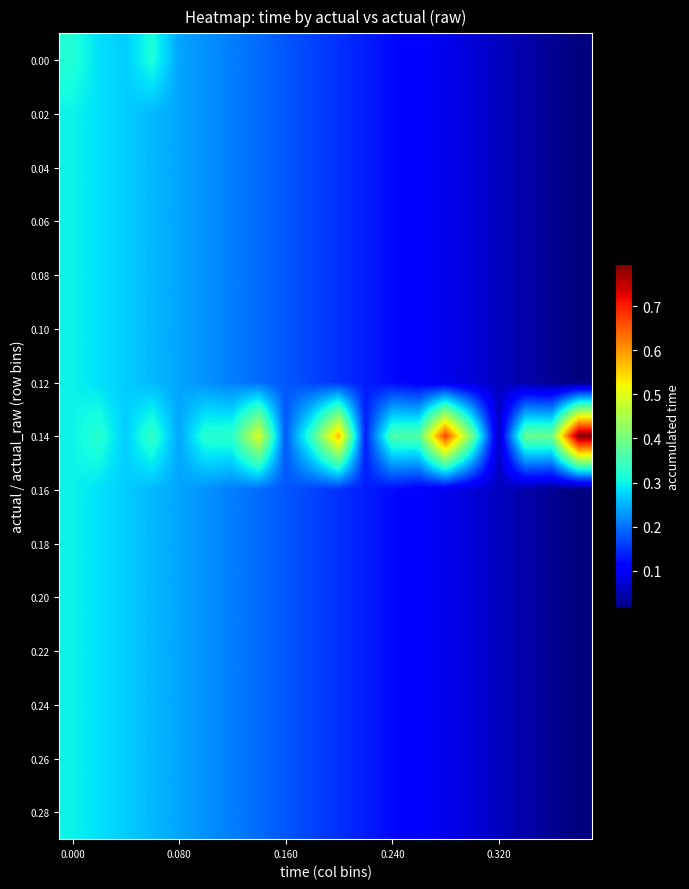

Reading left to right, what are all the values shown in this chart?

0.00: 0.3	0.3	0.3	0.3	0.2	0.2	0.2	0.2	0.2	0.2	0.1	0.1	0.1	0.1	0.1	0.1	0.1	0.0	0.0	0.0
0.02: 0.3	0.3	0.3	0.3	0.2	0.2	0.2	0.2	0.2	0.2	0.1	0.1	0.1	0.1	0.1	0.1	0.1	0.0	0.0	0.0
0.04: 0.3	0.3	0.3	0.3	0.2	0.2	0.2	0.2	0.2	0.2	0.1	0.1	0.1	0.1	0.1	0.1	0.1	0.0	0.0	0.0
0.06: 0.3	0.3	0.3	0.3	0.2	0.2	0.2	0.2	0.2	0.2	0.1	0.1	0.1	0.1	0.1	0.1	0.1	0.0	0.0	0.0
0.08: 0.3	0.3	0.3	0.3	0.2	0.2	0.2	0.2	0.2	0.2	0.1	0.1	0.1	0.1	0.1	0.1	0.1	0.0	0.0	0.0
0.10: 0.3	0.3	0.3	0.3	0.2	0.2	0.2	0.2	0.2	0.2	0.1	0.1	0.1	0.1	0.1	0.1	0.1	0.0	0.0	0.0
0.12: 0.3	0.3	0.3	0.3	0.2	0.2	0.2	0.2	0.2	0.2	0.1	0.1	0.1	0.1	0.1	0.1	0.1	0.0	0.0	0.0
0.14: 0.3	0.3	0.3	0.3	0.2	0.3	0.3	0.5	0.2	0.3	0.6	0.1	0.4	0.4	0.7	0.4	0.1	0.4	0.4	0.8
0.16: 0.3	0.3	0.3	0.3	0.2	0.2	0.2	0.2	0.2	0.2	0.1	0.1	0.1	0.1	0.1	0.1	0.1	0.0	0.0	0.0
0.18: 0.3	0.3	0.3	0.3	0.2	0.2	0.2	0.2	0.2	0.2	0.1	0.1	0.1	0.1	0.1	0.1	0.1	0.0	0.0	0.0
0.20: 0.3	0.3	0.3	0.3	0.2	0.2	0.2	0.2	0.2	0.2	0.1	0.1	0.1	0.1	0.1	0.1	0.1	0.0	0.0	0.0
0.22: 0.3	0.3	0.3	0.3	0.2	0.2	0.2	0.2	0.2	0.2	0.1	0.1	0.1	0.1	0.1	0.1	0.1	0.0	0.0	0.0
0.24: 0.3	0.3	0.3	0.3	0.2	0.2	0.2	0.2	0.2	0.2	0.1	0.1	0.1	0.1	0.1	0.1	0.1	0.0	0.0	0.0
0.26: 0.3	0.3	0.3	0.3	0.2	0.2	0.2	0.2	0.2	0.2	0.1	0.1	0.1	0.1	0.1	0.1	0.1	0.0	0.0	0.0
0.28: 0.3	0.3	0.3	0.3	0.2	0.2	0.2	0.2	0.2	0.2	0.1	0.1	0.1	0.1	0.1	0.1	0.1	0.0	0.0	0.0